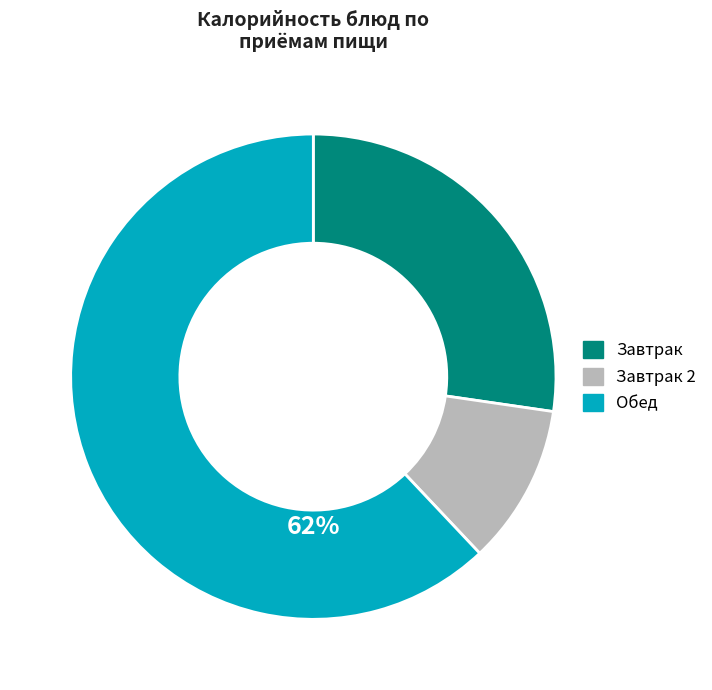

Is there any slice that represents more than half of the pie?

Yes